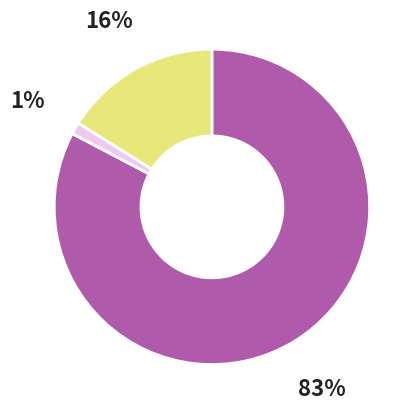

To the nearest percent, what is the average slice percentage?

33%